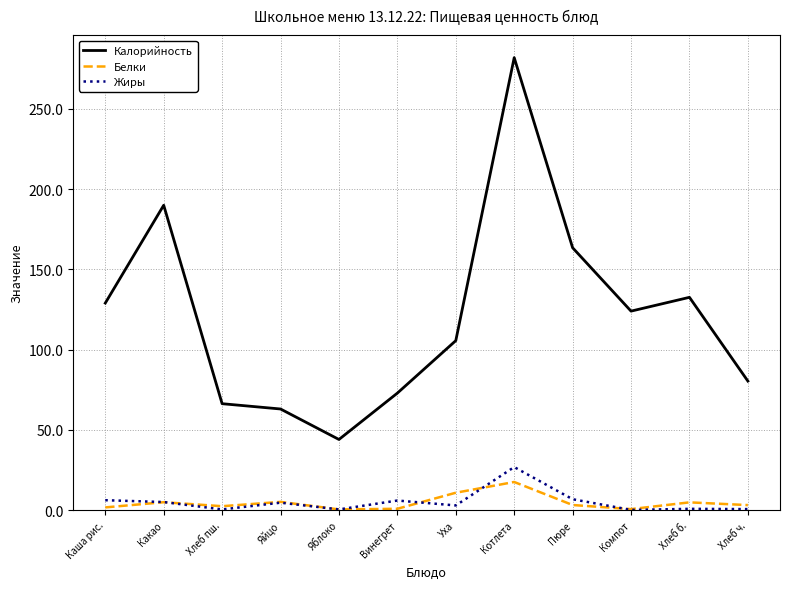

Which category has the highest value in the Калорийность series?

Котлета